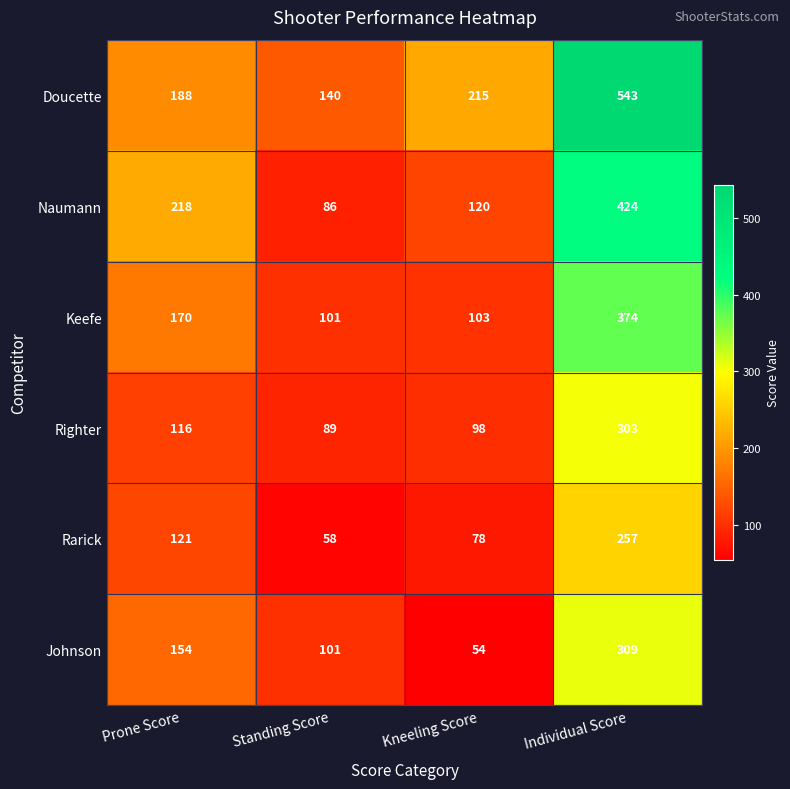

Rank the series by their maximum value, from lowest to highest.

Rarick, Righter, Johnson, Keefe, Naumann, Doucette